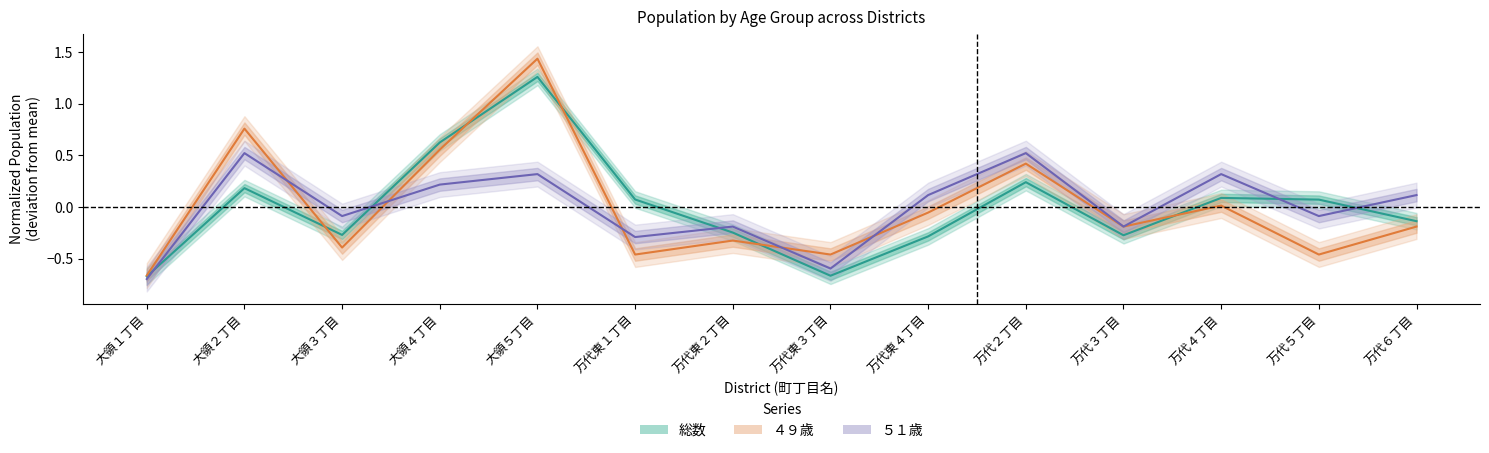

Between 万代東１丁目 and 万代東２丁目, which series saw the biggest shift?

総数